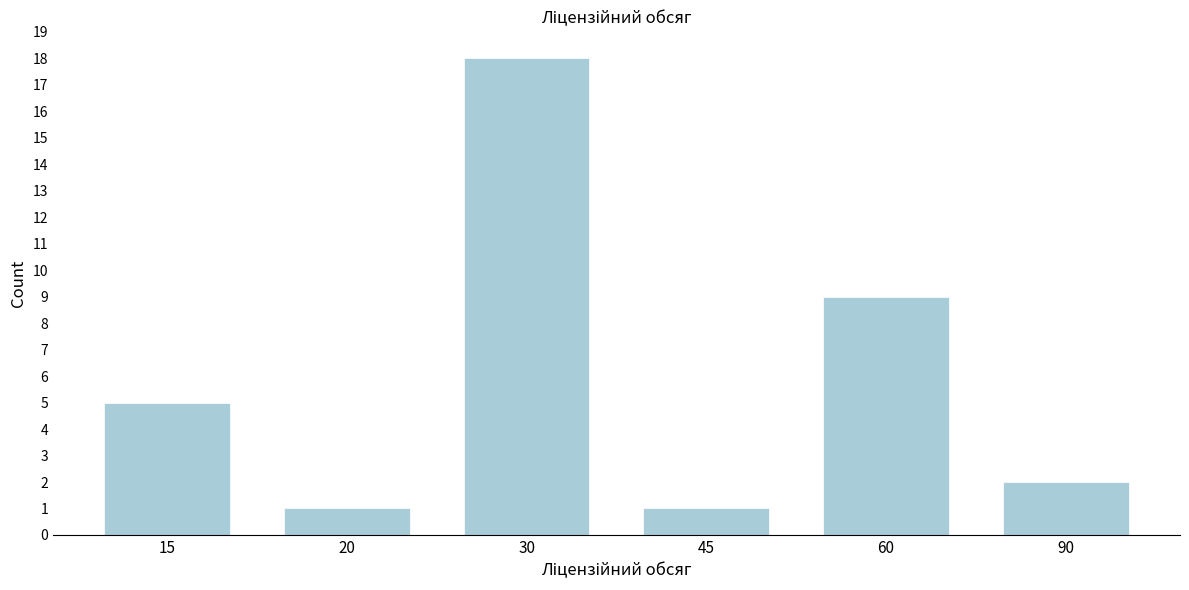

Reading left to right, extract all data points from this chart.

5	1	18	1	9	2